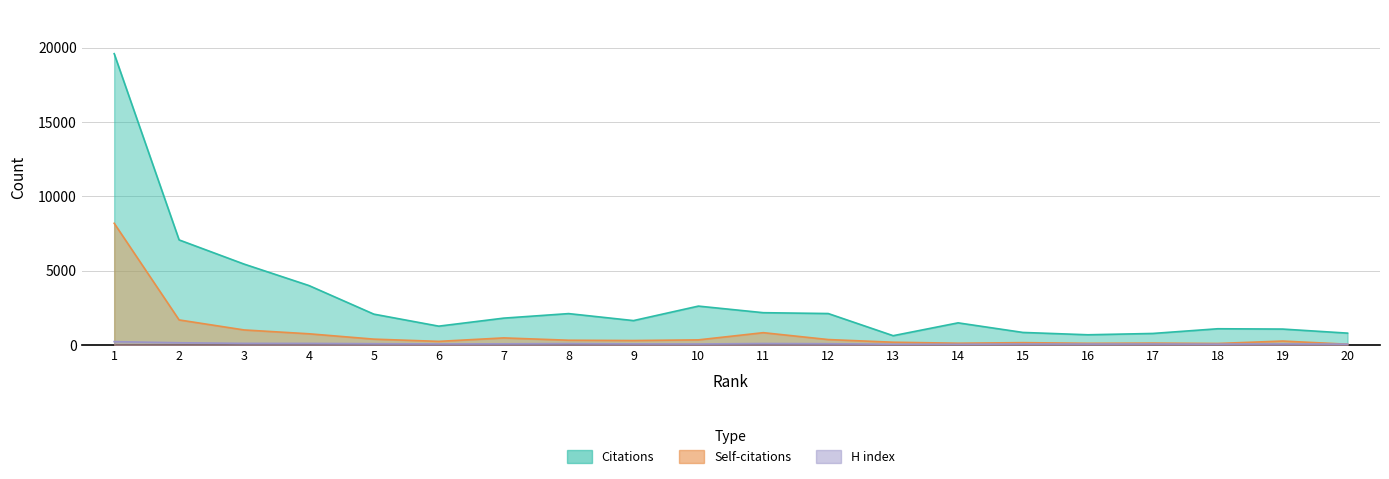

Reading right to left, what are all the values shown in this chart?

Citations: 20=807	19=1080	18=1101	17=785	16=696	15=853	14=1498	13=635	12=2124	11=2181	10=2624	9=1650	8=2120	7=1815	6=1276	5=2084	4=4006	3=5450	2=7074	1=19593
Self-citations: 20=63	19=274	18=112	17=137	16=124	15=168	14=129	13=196	12=375	11=838	10=354	9=310	8=330	7=486	6=253	5=403	4=763	3=1022	2=1695	1=8192
H index: 20=69	19=82	18=67	17=76	16=73	15=74	14=57	13=59	12=96	11=110	10=78	9=85	8=106	7=89	6=81	5=97	4=117	3=119	2=160	1=236